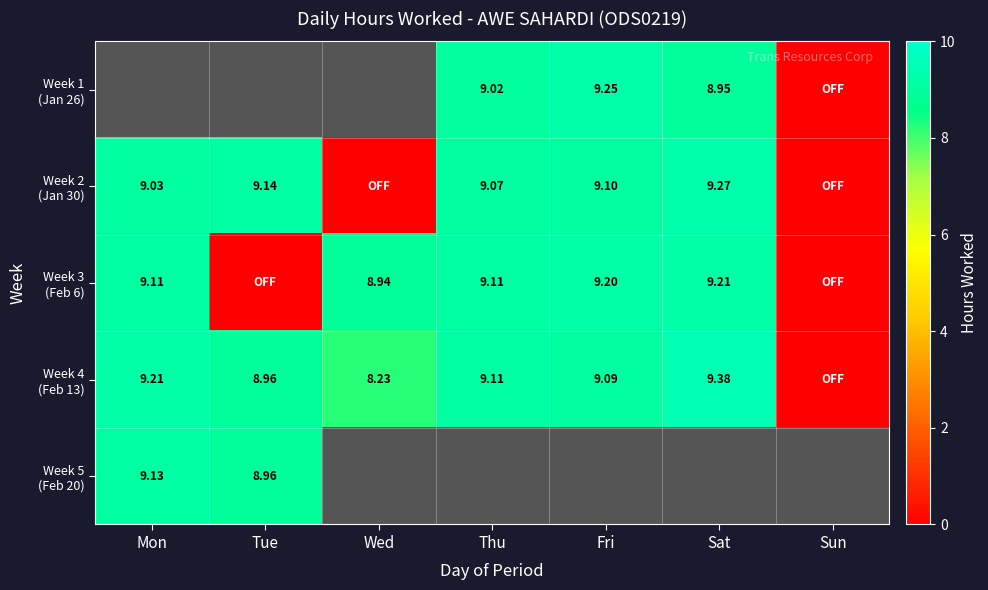

How many data points in Week 3 (Feb 6) are less than 9?

3